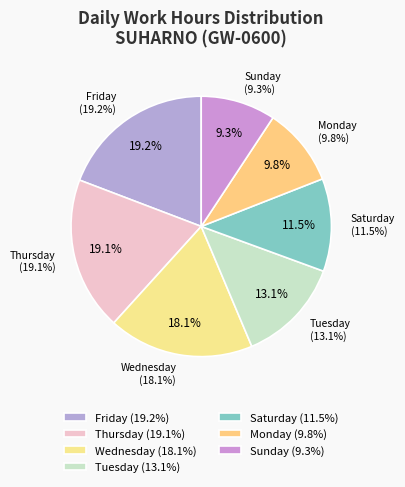

Between Fri 14 and Wed 5, which is larger?

Fri 14